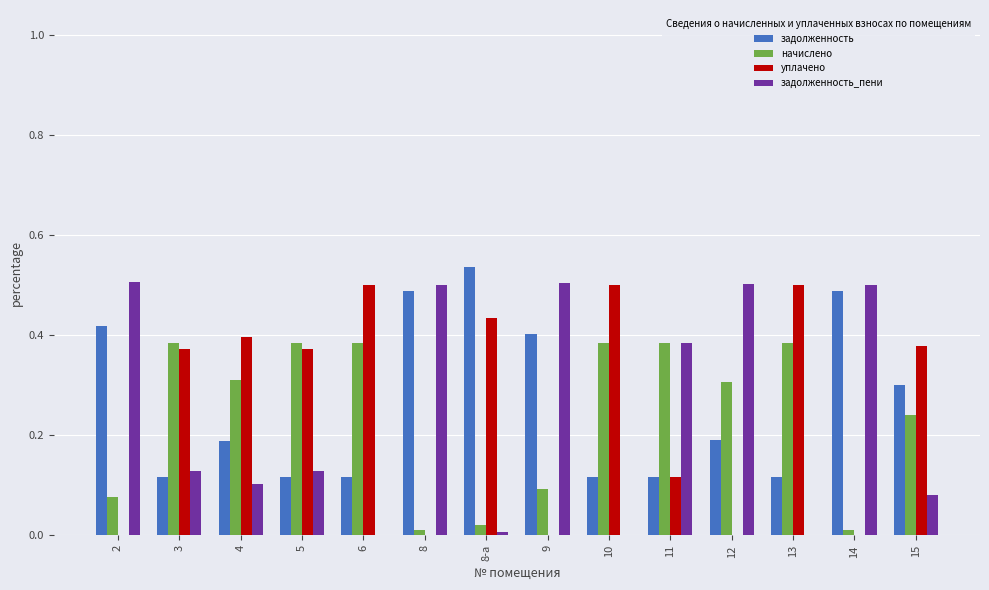

Are the bars horizontal?

No